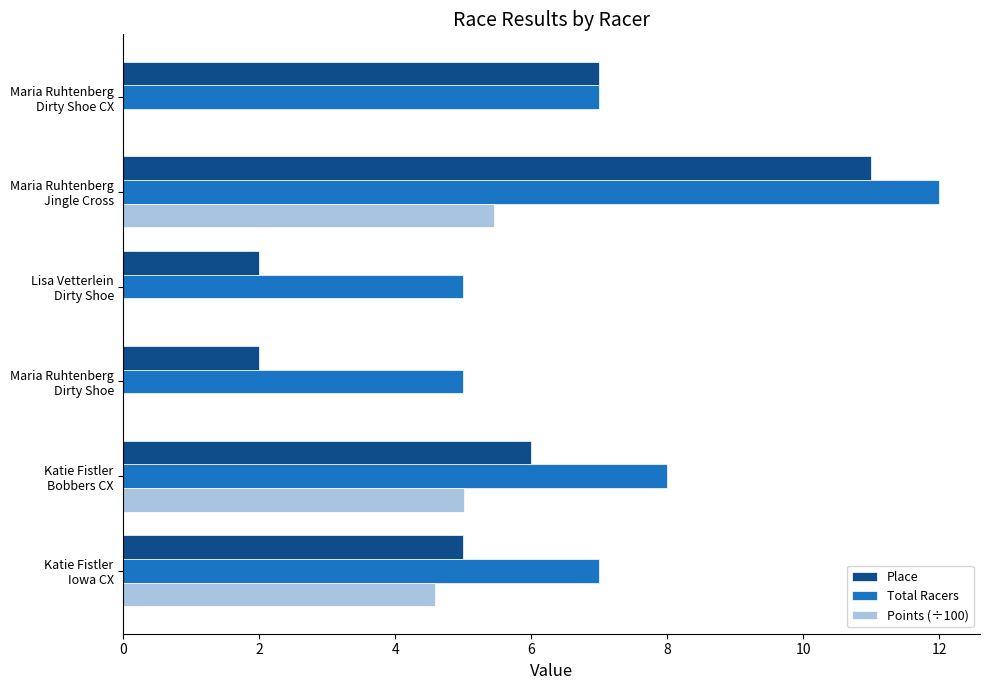

Which series has the largest total across all categories?

Total Racers